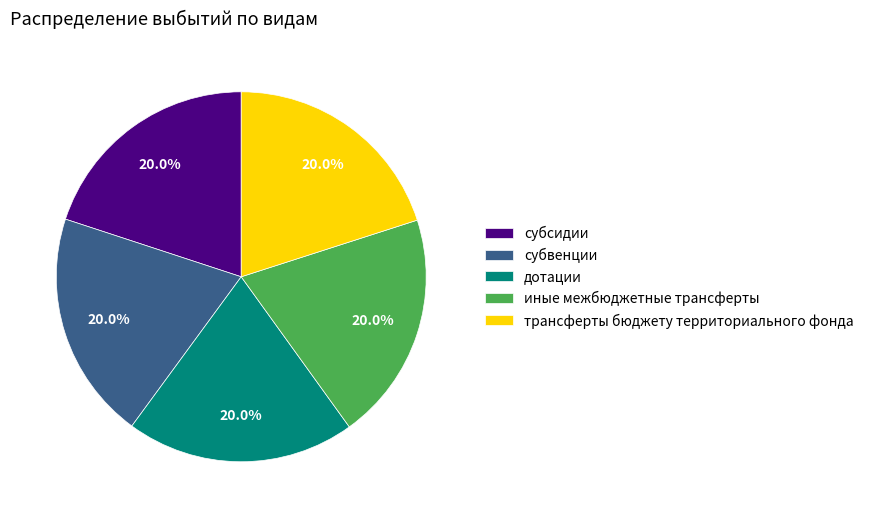

What percentage is NOT represented by иные межбюджетные трансферты?

80.0%